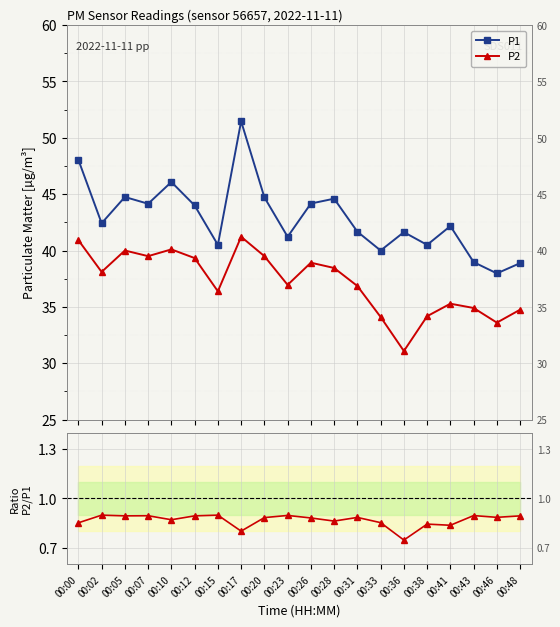

What is the highest value of the P2 series?

41.2